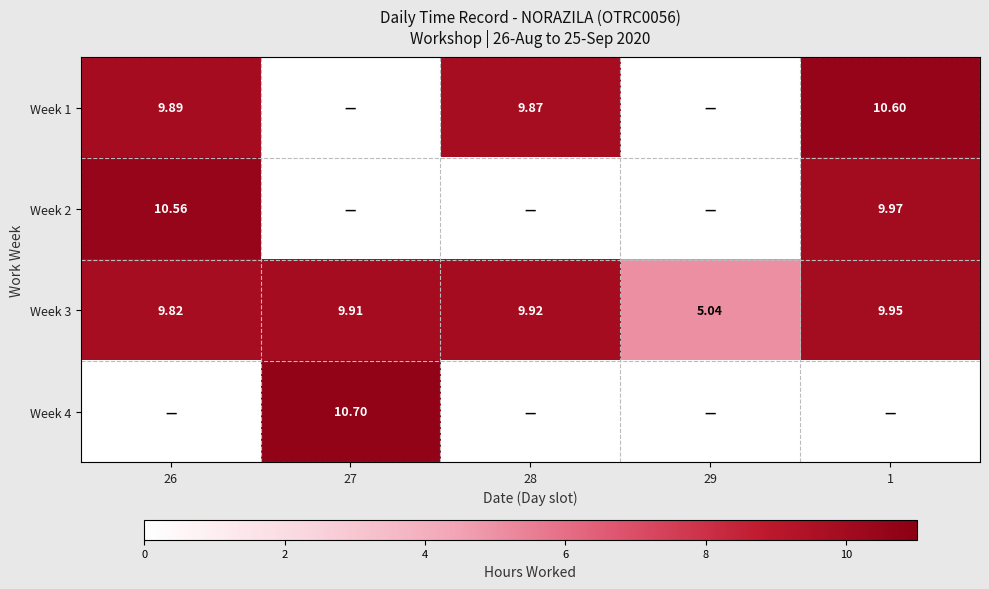

Rank the series by their maximum value, from highest to lowest.

Week 4, Week 1, Week 2, Week 3